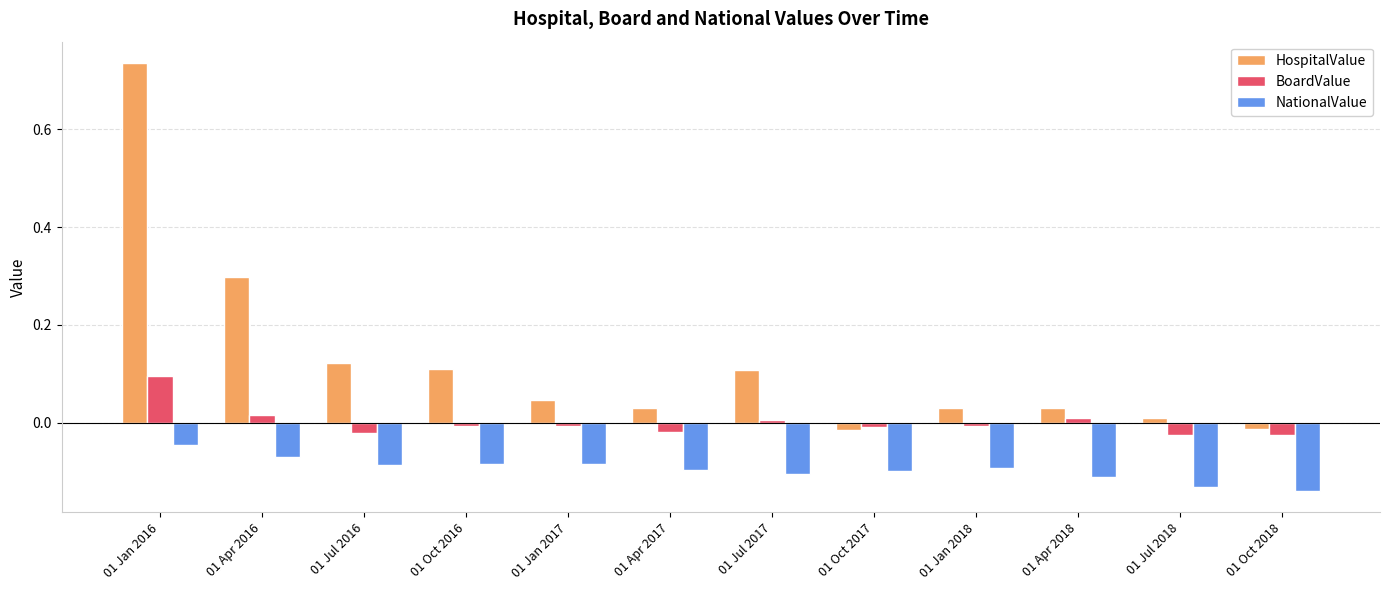

List the series in order of their overall mean, lowest first.

NationalValue, BoardValue, HospitalValue